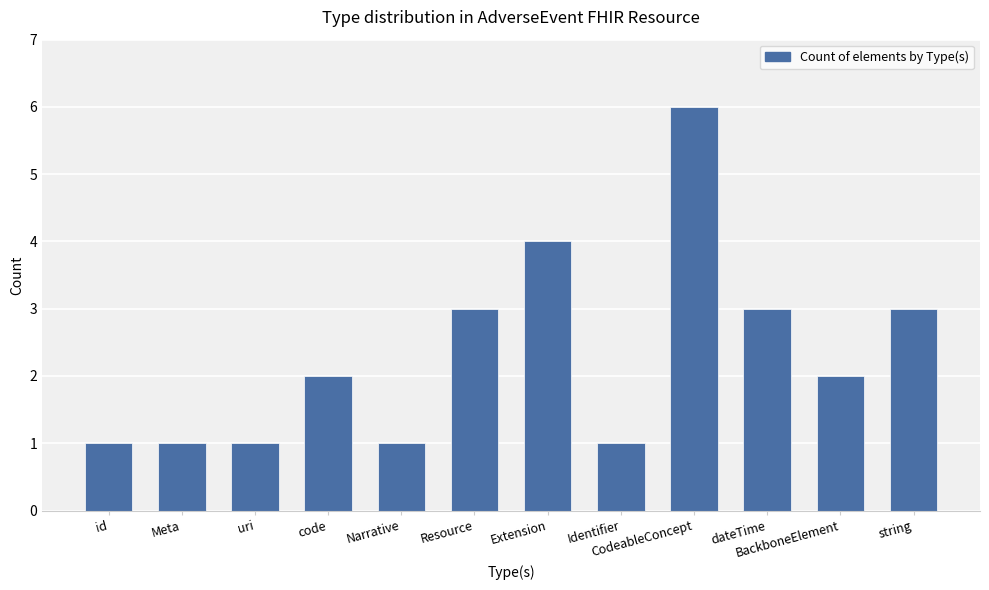

What is the maximum value shown in the chart?

6